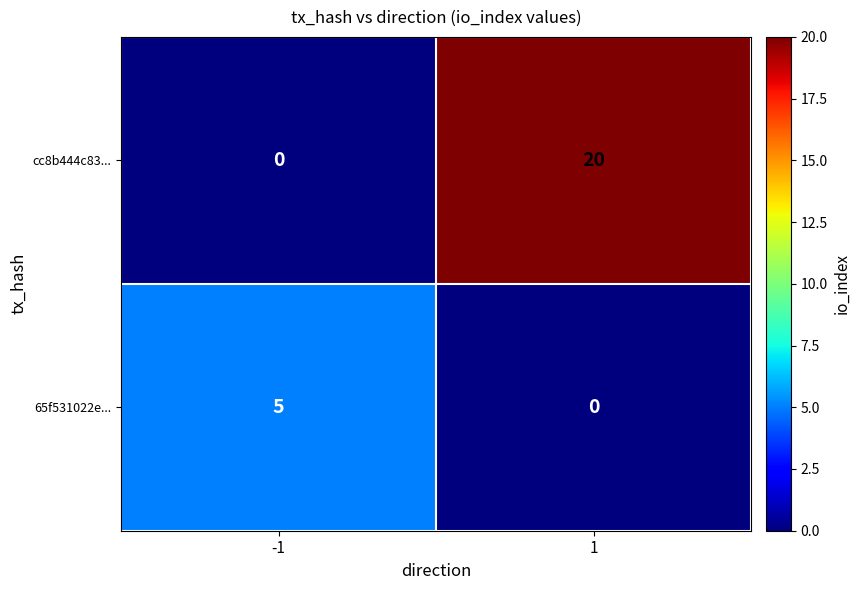

Between -1 and 1, which series saw the biggest shift?

cc8b444c83...